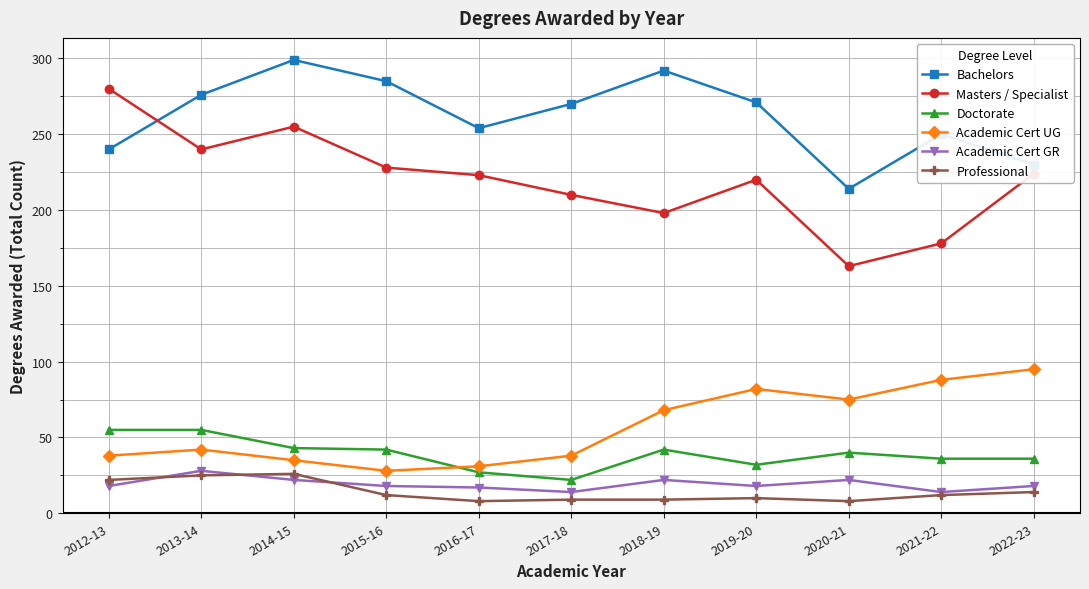

What is the label of the 7th point from the right?

2016-17